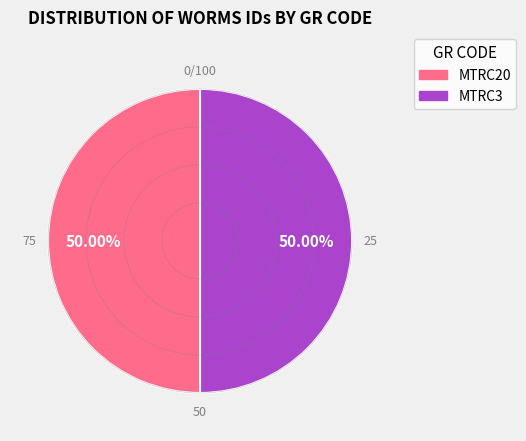

To the nearest percent, what portion does MTRC20 represent?

50%